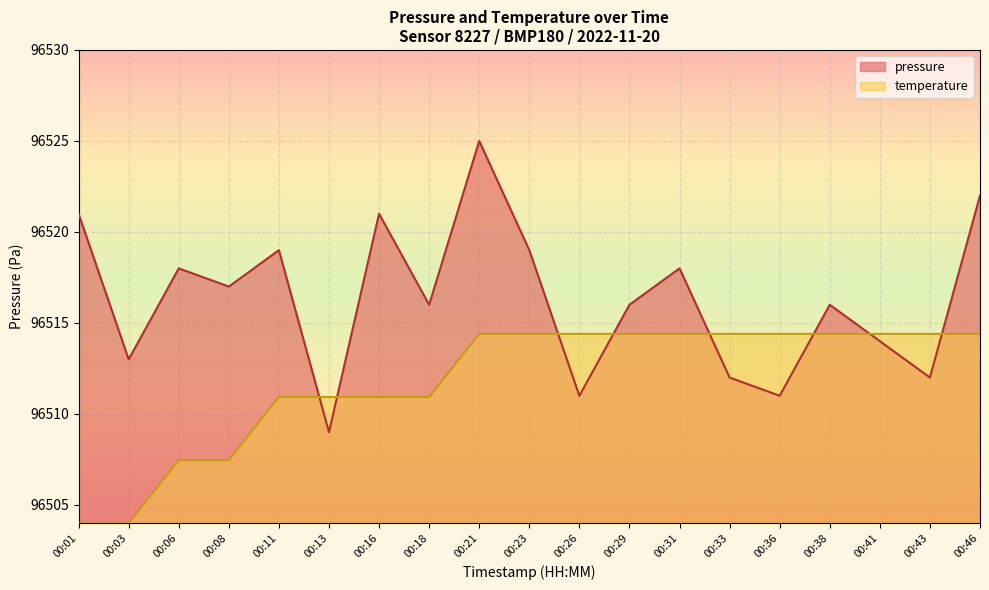

Reading left to right, what are all the values shown in this chart?

pressure: 00:01=96521.0	00:03=96513.0	00:06=96518.0	00:08=96517.0	00:11=96519.0	00:13=96509.0	00:16=96521.0	00:18=96516.0	00:21=96525.0	00:23=96519.0	00:26=96511.0	00:29=96516.0	00:31=96518.0	00:33=96512.0	00:36=96511.0	00:38=96516.0	00:41=96514.0	00:43=96512.0	00:46=96522.0
temperature: 00:01=96504.0	00:03=96504.0	00:06=96507.5	00:08=96507.5	00:11=96510.9	00:13=96510.9	00:16=96510.9	00:18=96510.9	00:21=96514.4	00:23=96514.4	00:26=96514.4	00:29=96514.4	00:31=96514.4	00:33=96514.4	00:36=96514.4	00:38=96514.4	00:41=96514.4	00:43=96514.4	00:46=96514.4